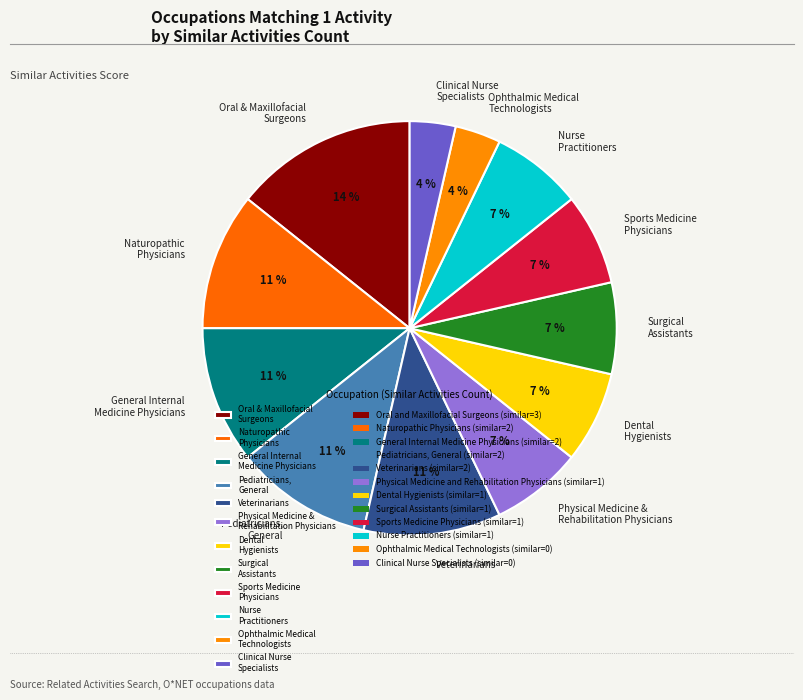

Is there any slice that represents more than half of the pie?

No